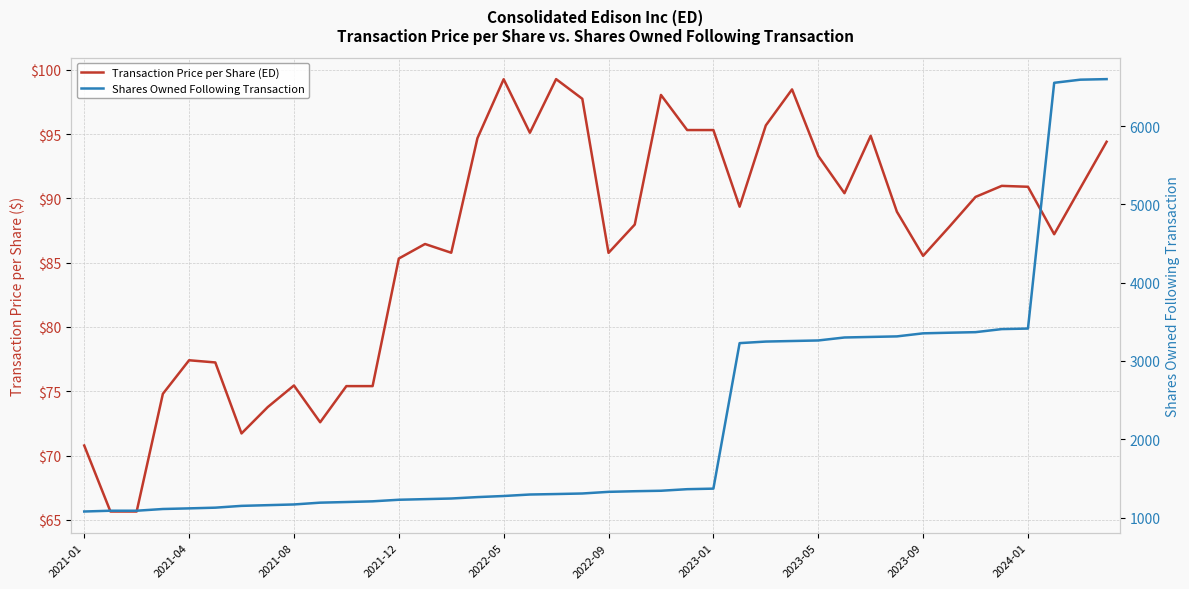

What is the difference between the second highest and minimum values in the Shares Owned Following Transaction series?

5514.0